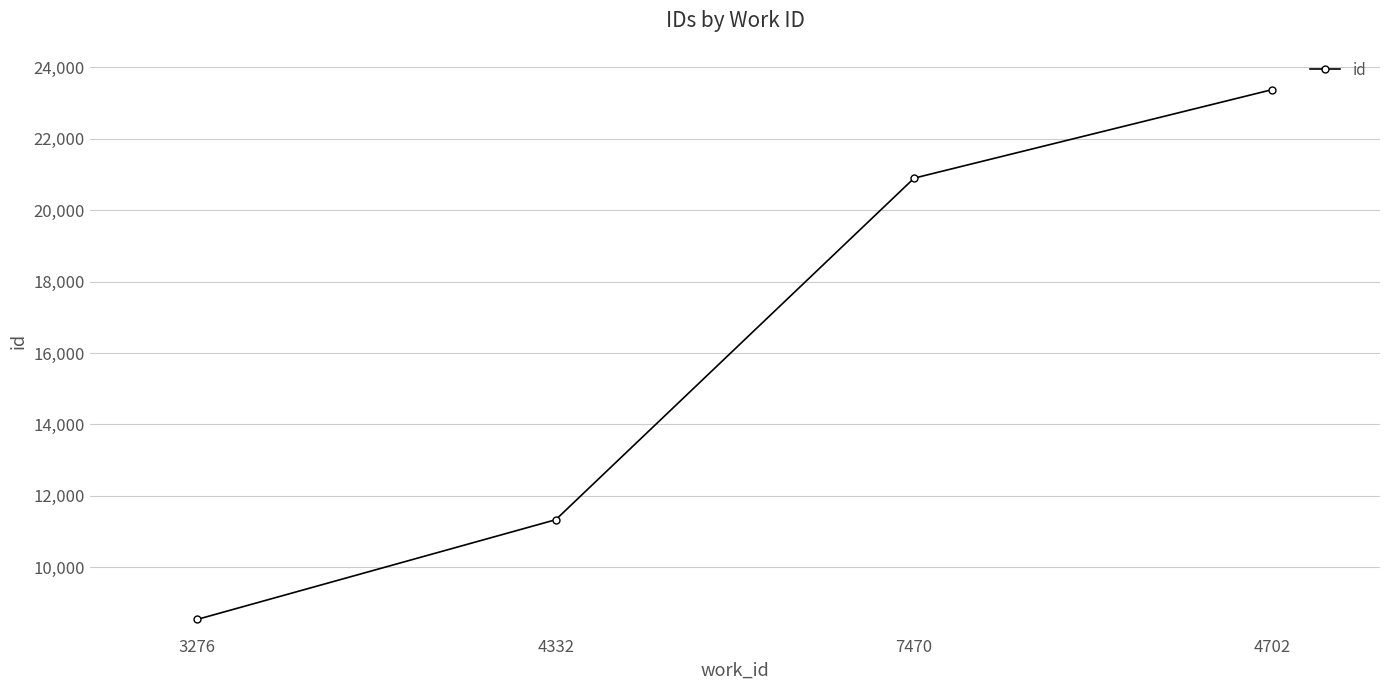

List the labels in order of value, largest first.

4702, 7470, 4332, 3276